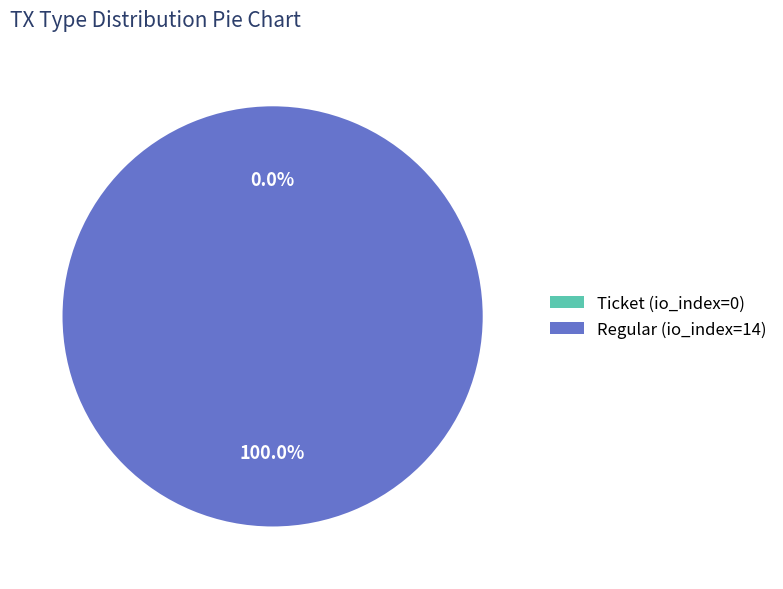

Which slice represents more than half of the pie?

Regular